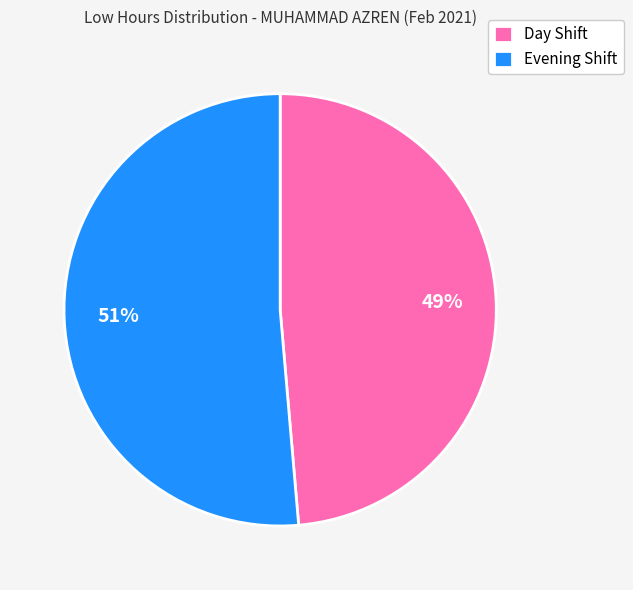

Between Day Shift and Evening Shift, which is larger?

Evening Shift